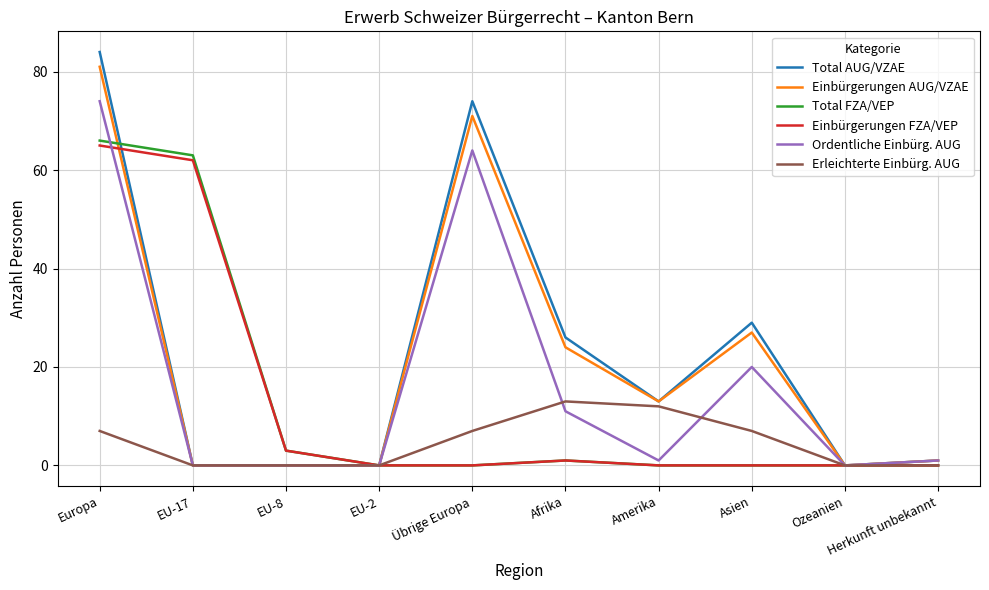

In Total FZA/VEP, how many points are higher than both neighbors (excluding endpoints)?

1